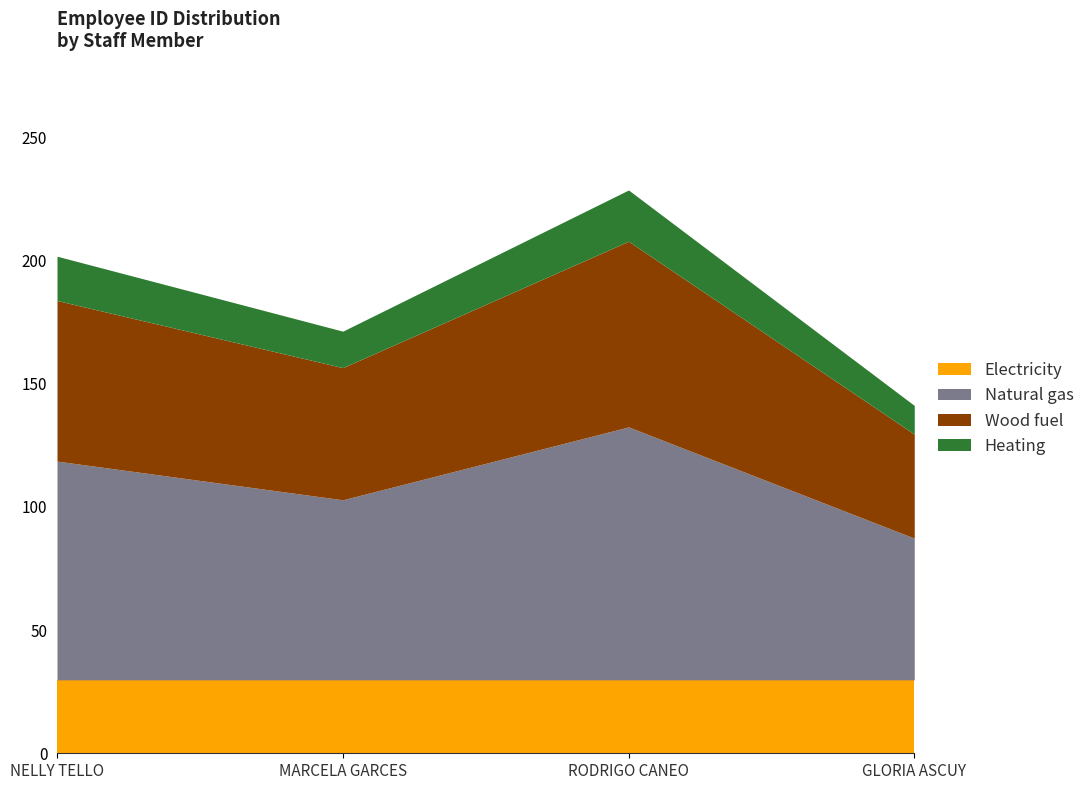

At which category does the chart reach its peak across all series?

RODRIGO CANEO